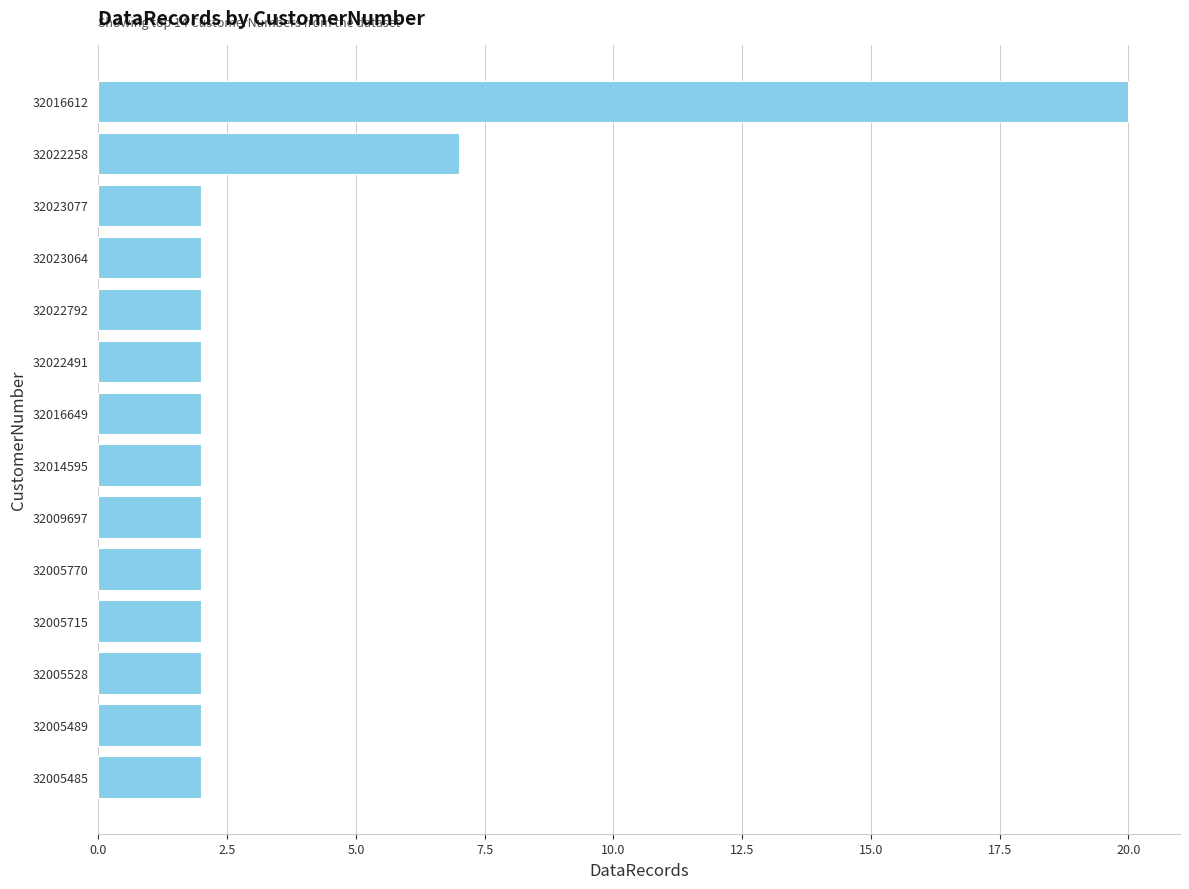

What is the greatest value displayed?

20